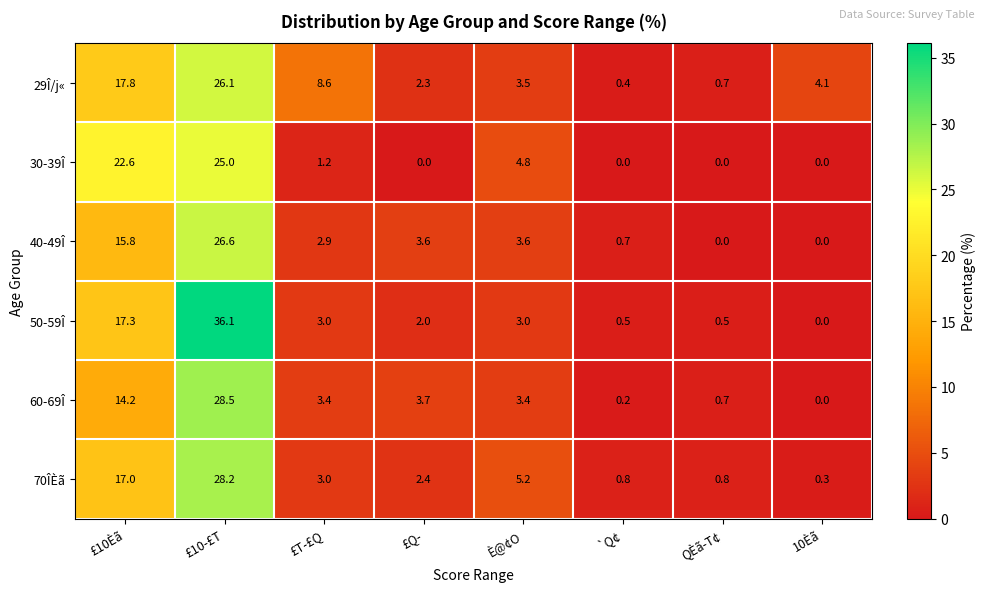

What is the difference between the maximum and minimum values in the 50-59Î series?

36.1